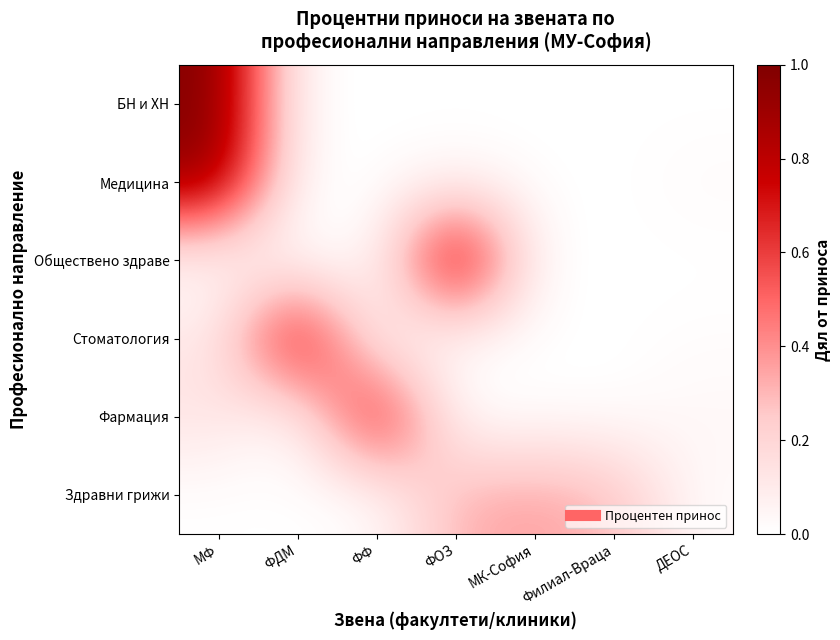

At which category is the sum across all series the highest?

МФ